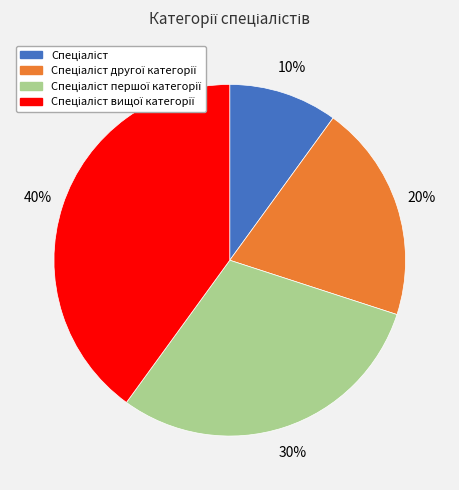

How many segments does this pie chart have?

4